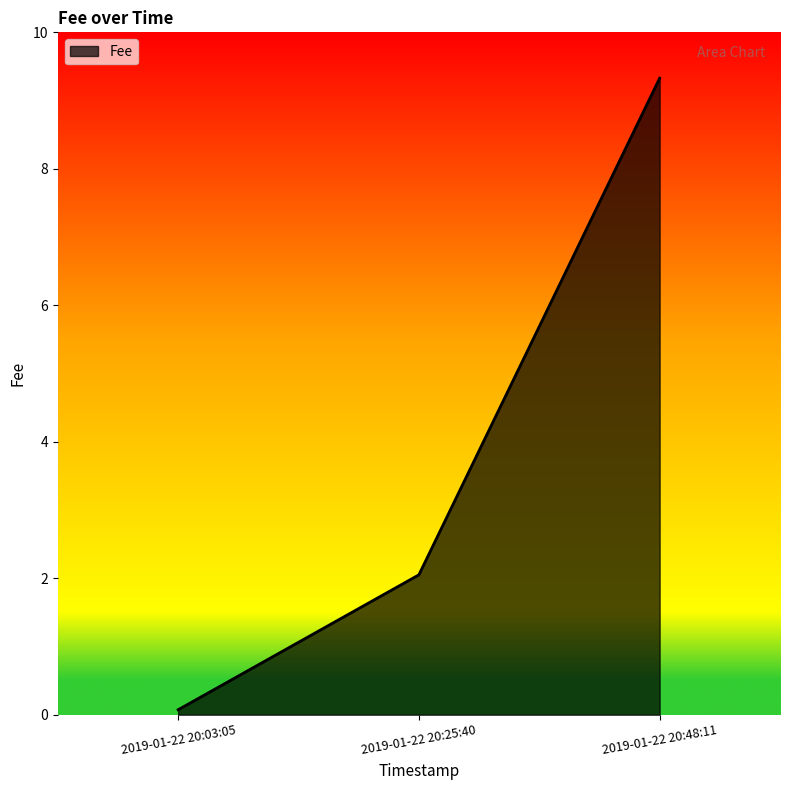

Rank the categories by value from lowest to highest.

2019-01-22 20:03:05, 2019-01-22 20:25:40, 2019-01-22 20:48:11